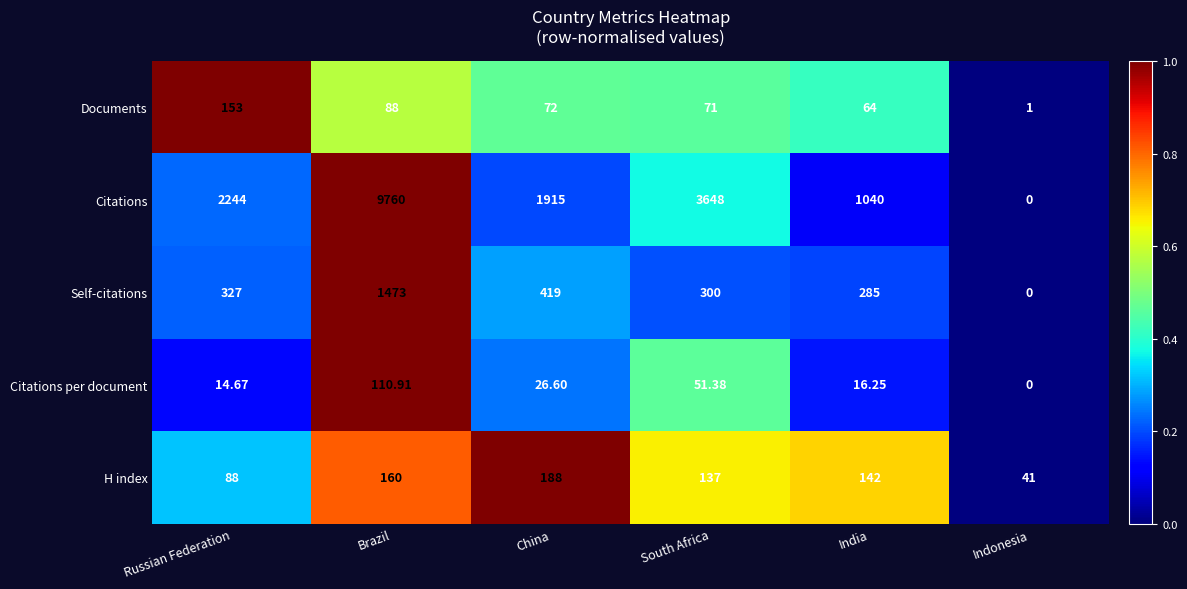

What is the greatest value displayed?

9760.0